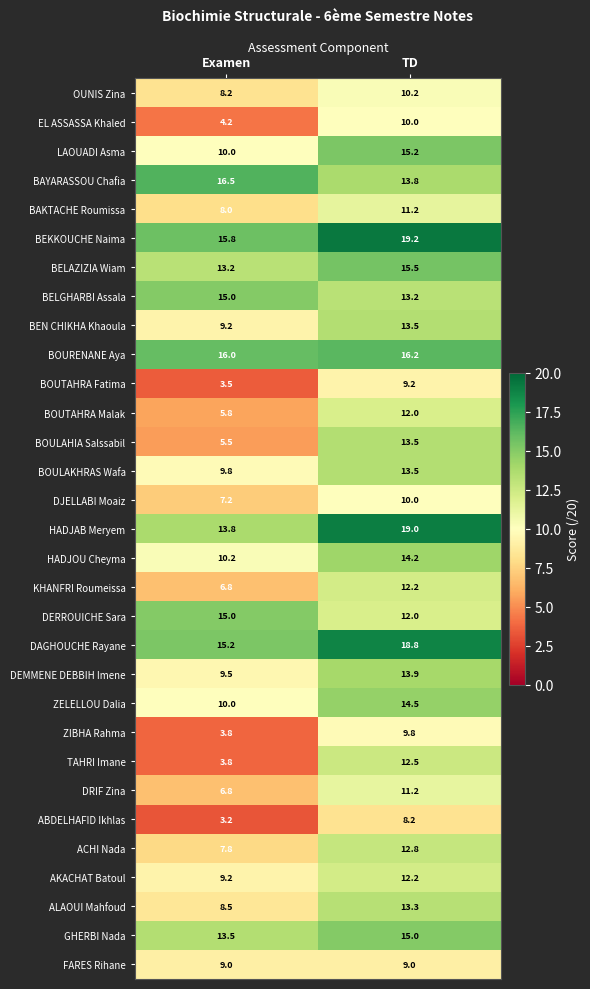

The AKACHAT Batoul series shows 9.2 at Examen. True or false?

True